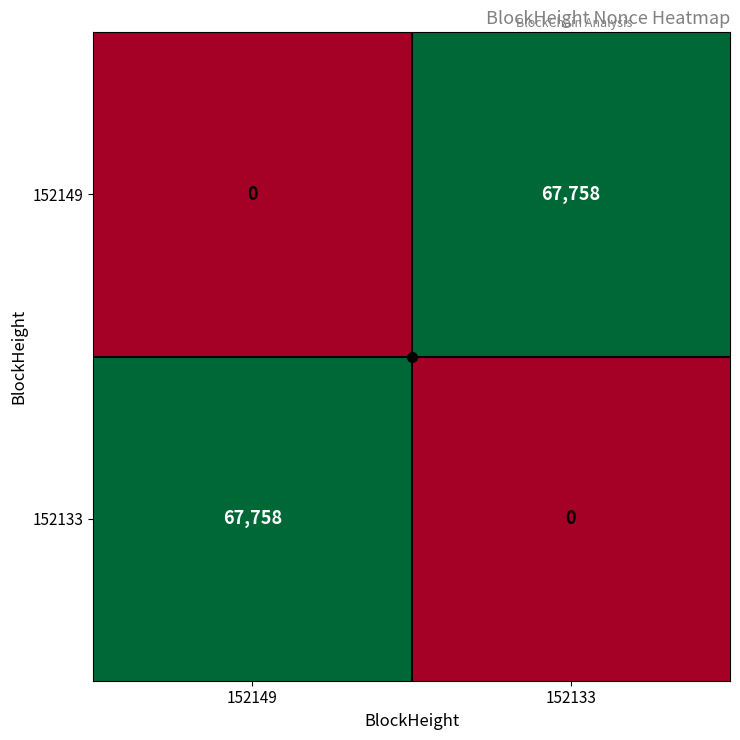

List the labels in order of 152133 value, largest first.

152149, 152133